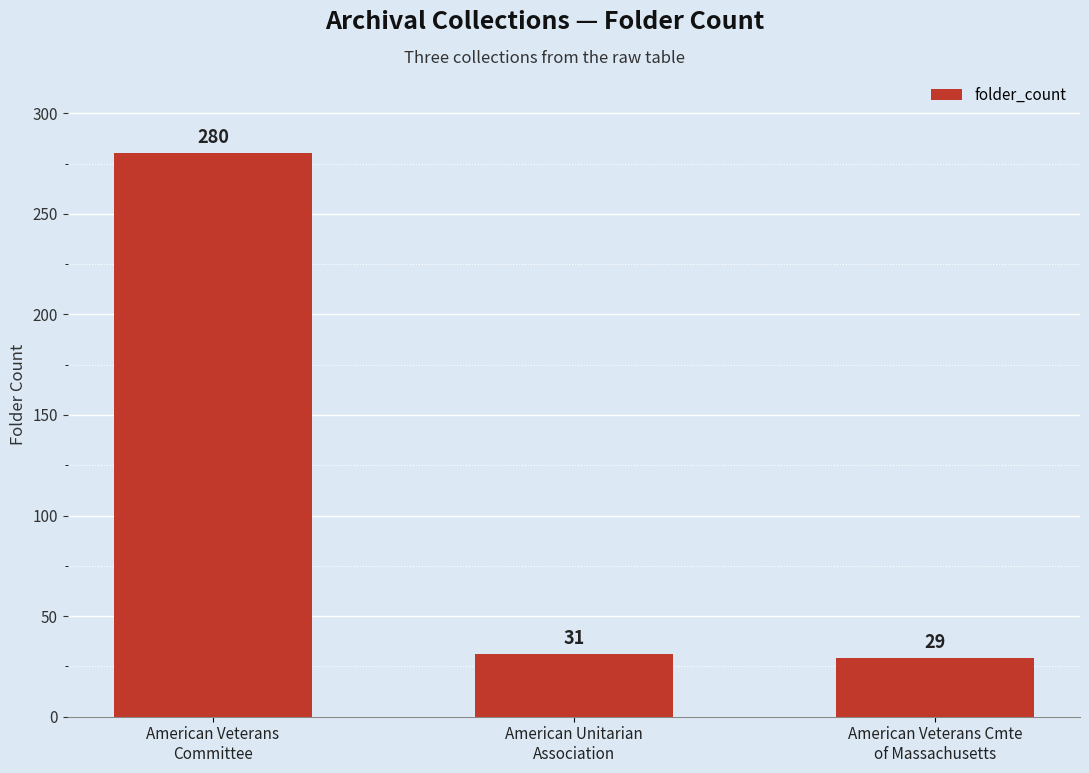

What is the minimum value shown in the chart?

29